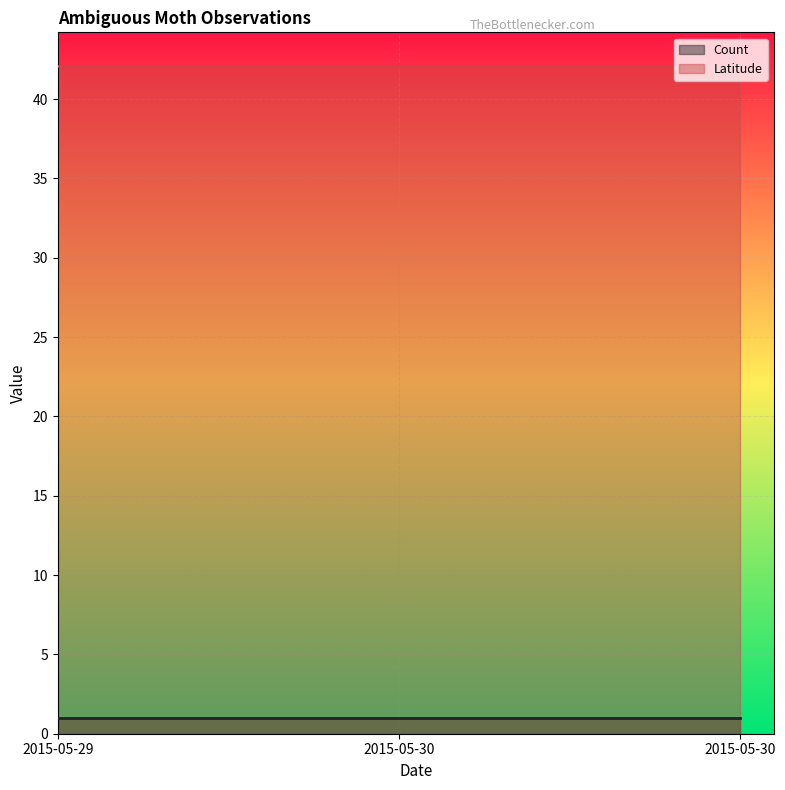

At which label is Count closest to 1?

2015-05-29